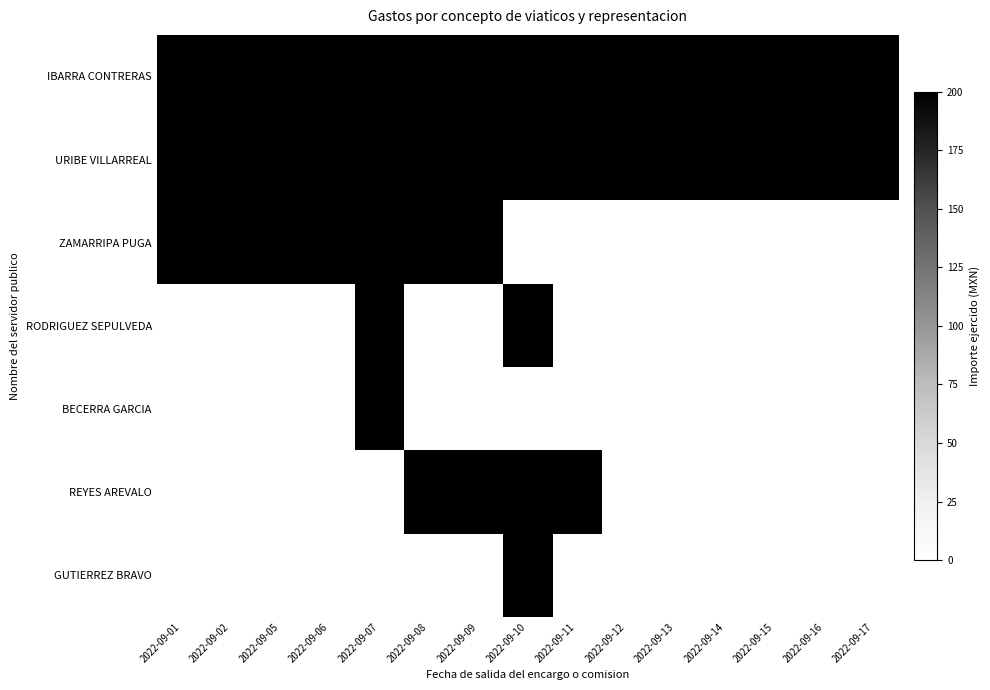

Reading left to right, list all the values displayed in this chart.

IBARRA CONTRERAS: 2022-09-01=200	2022-09-02=200	2022-09-05=200	2022-09-06=200	2022-09-07=200	2022-09-08=200	2022-09-09=200	2022-09-10=200	2022-09-11=200	2022-09-12=200	2022-09-13=200	2022-09-14=200	2022-09-15=200	2022-09-16=200	2022-09-17=200
URIBE VILLARREAL: 2022-09-01=200	2022-09-02=200	2022-09-05=200	2022-09-06=200	2022-09-07=200	2022-09-08=200	2022-09-09=200	2022-09-10=200	2022-09-11=200	2022-09-12=200	2022-09-13=200	2022-09-14=200	2022-09-15=200	2022-09-16=200	2022-09-17=200
ZAMARRIPA PUGA: 2022-09-01=200	2022-09-02=200	2022-09-05=200	2022-09-06=200	2022-09-07=200	2022-09-08=200	2022-09-09=200	2022-09-10=0	2022-09-11=0	2022-09-12=0	2022-09-13=0	2022-09-14=0	2022-09-15=0	2022-09-16=0	2022-09-17=0
RODRIGUEZ SEPULVEDA: 2022-09-01=0	2022-09-02=0	2022-09-05=0	2022-09-06=0	2022-09-07=200	2022-09-08=0	2022-09-09=0	2022-09-10=200	2022-09-11=0	2022-09-12=0	2022-09-13=0	2022-09-14=0	2022-09-15=0	2022-09-16=0	2022-09-17=0
BECERRA GARCIA: 2022-09-01=0	2022-09-02=0	2022-09-05=0	2022-09-06=0	2022-09-07=200	2022-09-08=0	2022-09-09=0	2022-09-10=0	2022-09-11=0	2022-09-12=0	2022-09-13=0	2022-09-14=0	2022-09-15=0	2022-09-16=0	2022-09-17=0
REYES AREVALO: 2022-09-01=0	2022-09-02=0	2022-09-05=0	2022-09-06=0	2022-09-07=0	2022-09-08=200	2022-09-09=200	2022-09-10=200	2022-09-11=200	2022-09-12=0	2022-09-13=0	2022-09-14=0	2022-09-15=0	2022-09-16=0	2022-09-17=0
GUTIERREZ BRAVO: 2022-09-01=0	2022-09-02=0	2022-09-05=0	2022-09-06=0	2022-09-07=0	2022-09-08=0	2022-09-09=0	2022-09-10=200	2022-09-11=0	2022-09-12=0	2022-09-13=0	2022-09-14=0	2022-09-15=0	2022-09-16=0	2022-09-17=0